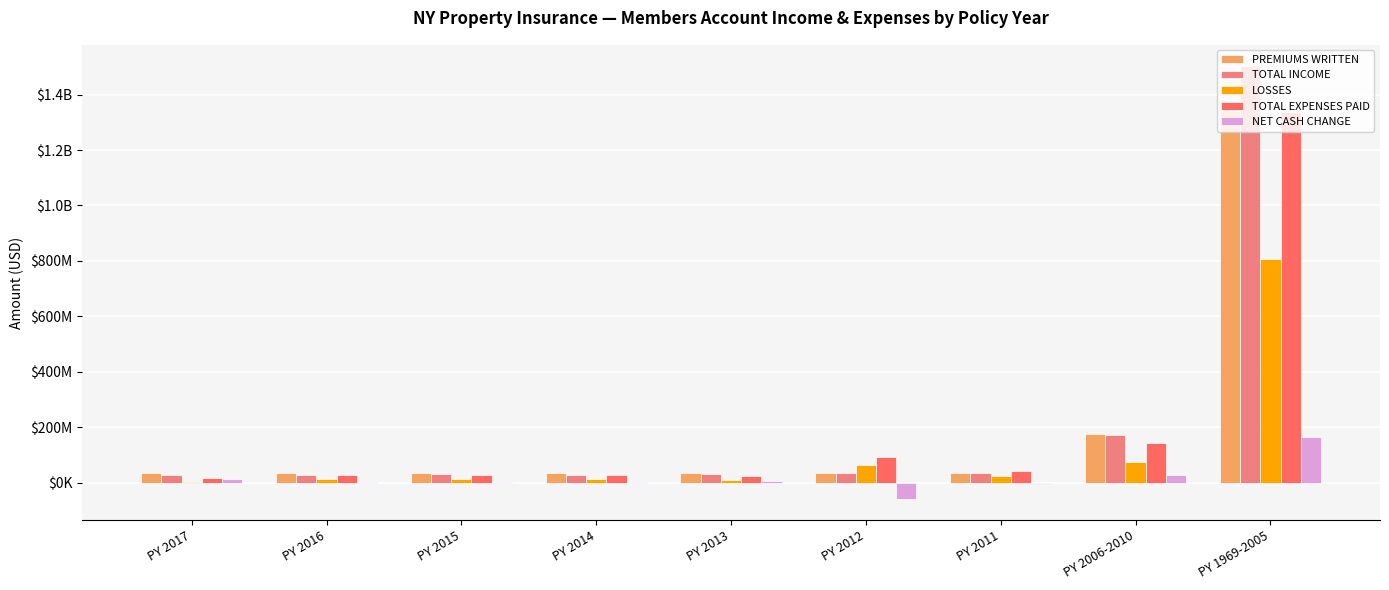

What is the total value across all series at PY 2012?

170017582